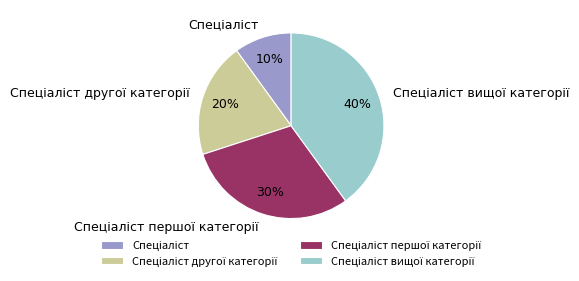

To the nearest percent, what is the average slice percentage?

25%